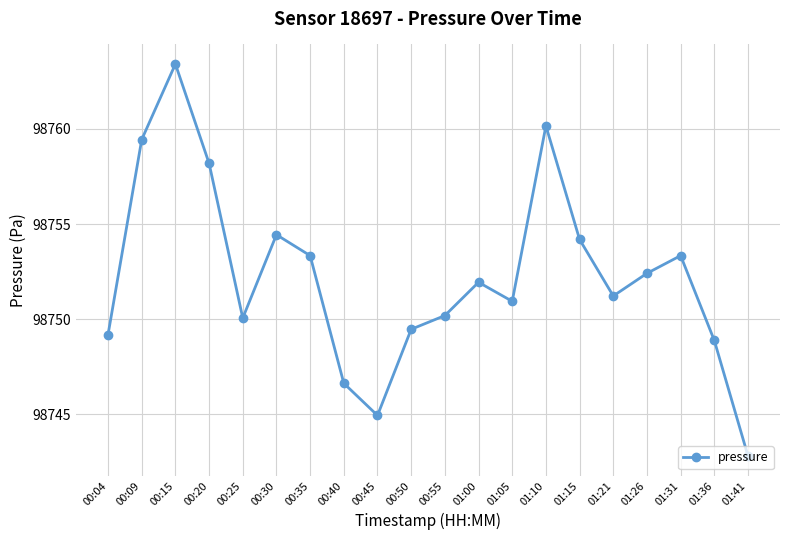

Is it true that the value at 00:35 is 98753.3?

True